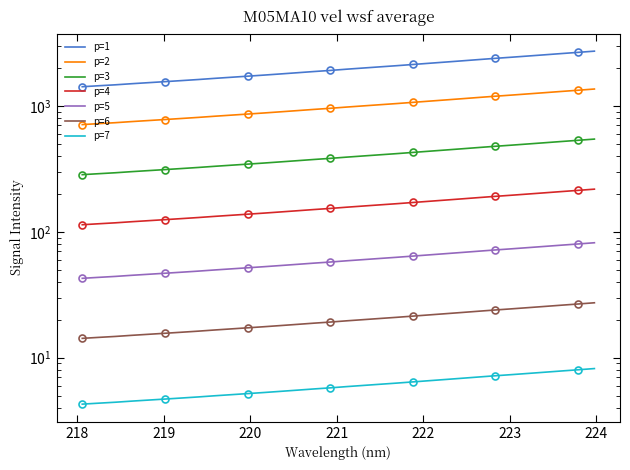

What is the difference between the values at 222.6447 and 222.0721?

152.9